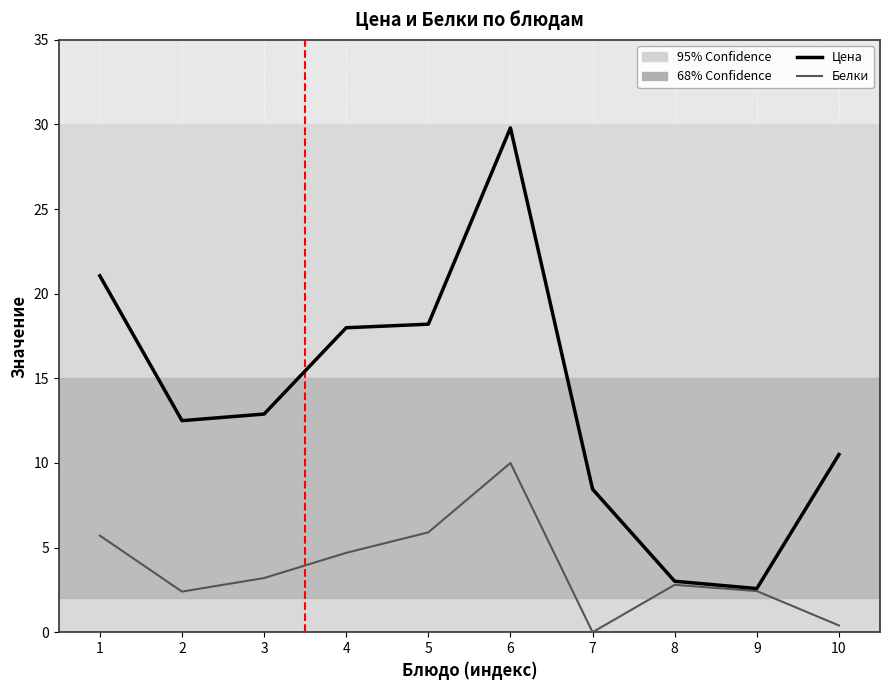

At which category is the sum across all series the highest?

6